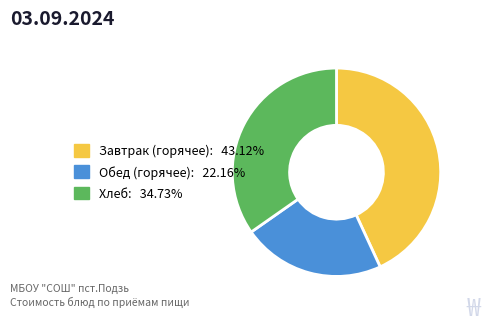

Does any single category account for the majority?

No